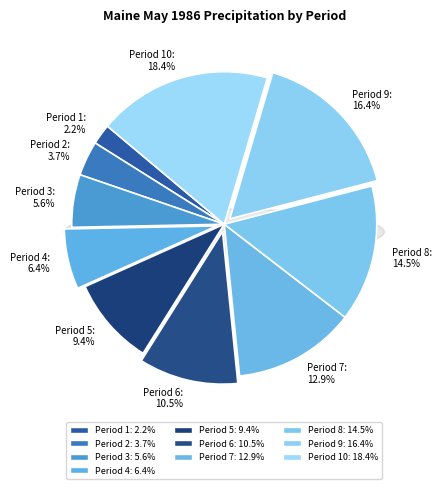

What is the smallest slice in the pie chart?

Period 1